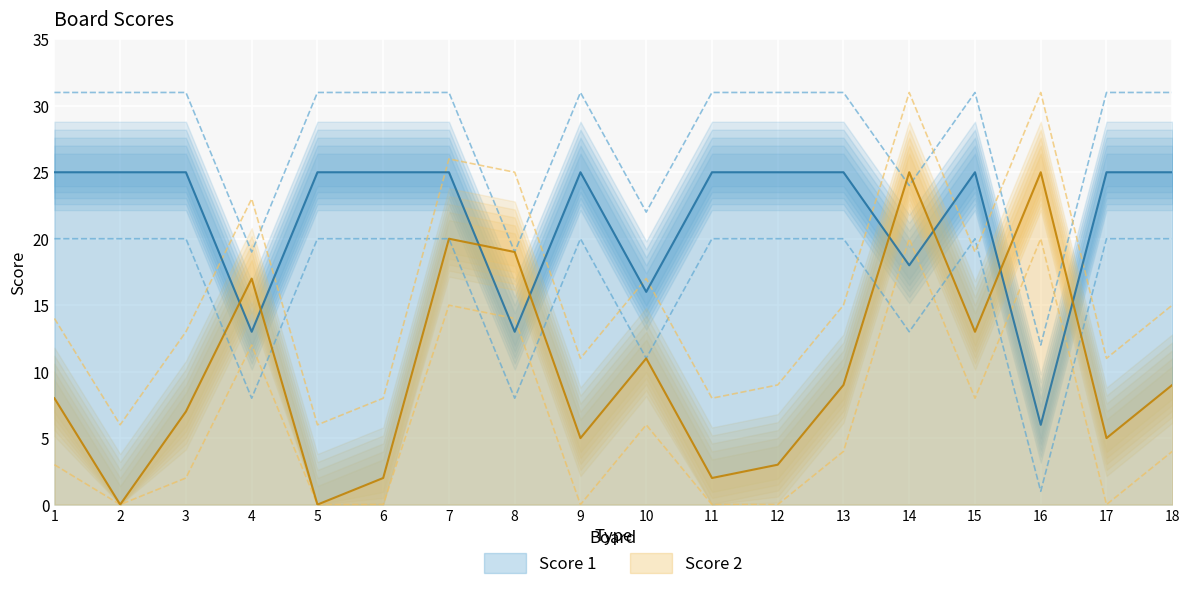

At which category is the sum across all series the highest?

7